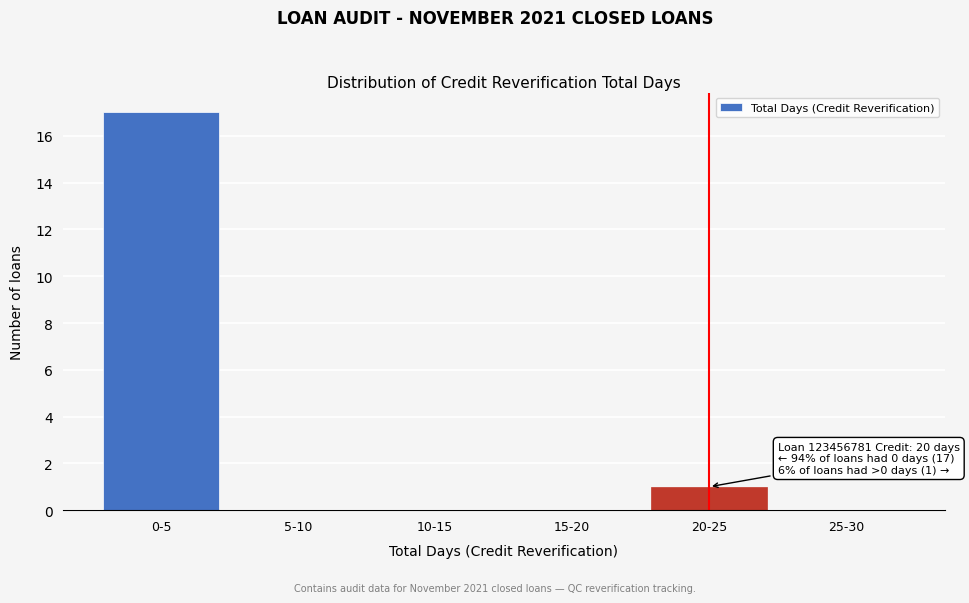

Reading left to right, extract all data points from this chart.

0-5=17	5-10=0	10-15=0	15-20=0	20-25=1	25-30=0